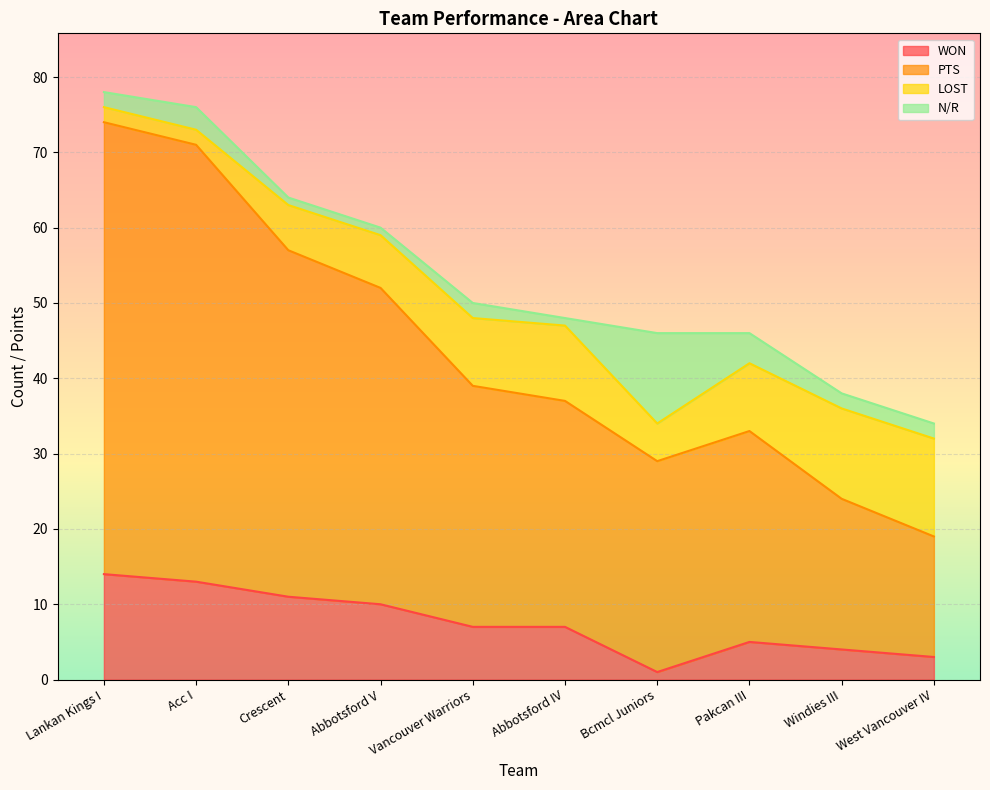

The value of WON at Crescent is 7. True or false?

False